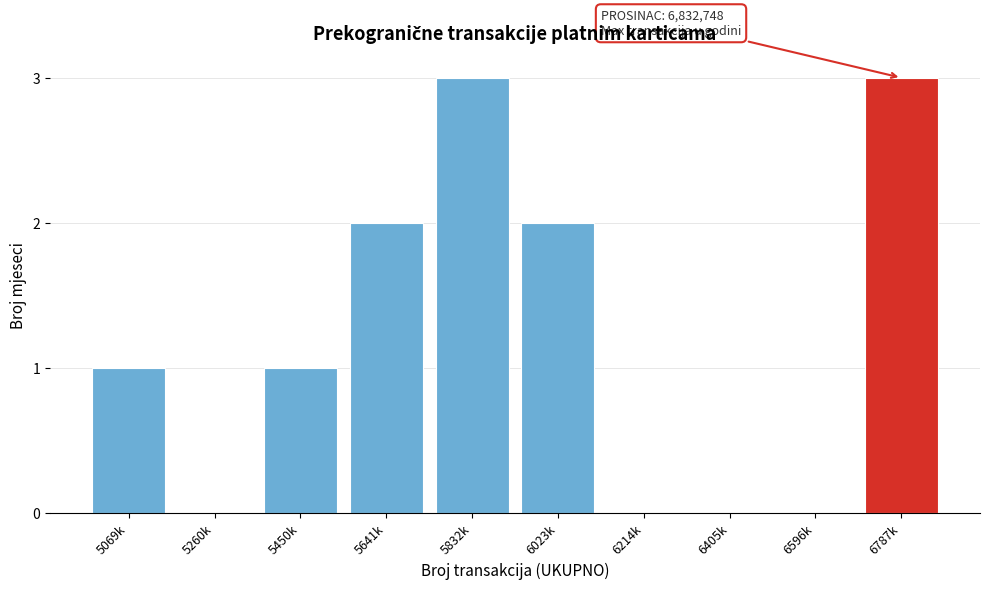

Reading left to right, transcribe all the data shown in this chart.

5069k=1	5260k=0	5450k=1	5641k=2	5832k=3	6023k=2	6214k=0	6405k=0	6596k=0	6787k=3